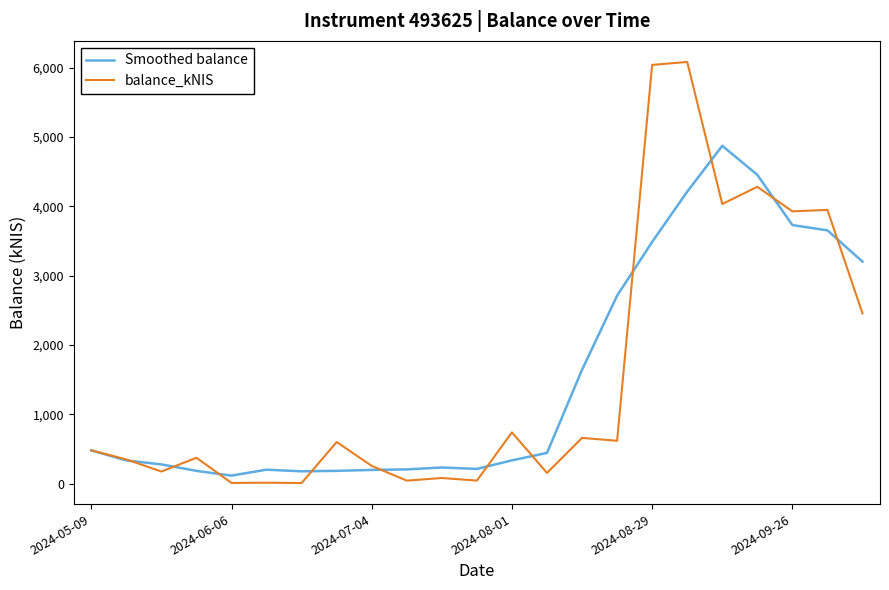

What is the difference between the maximum and minimum values in the balance_kNIS series?

6076.3